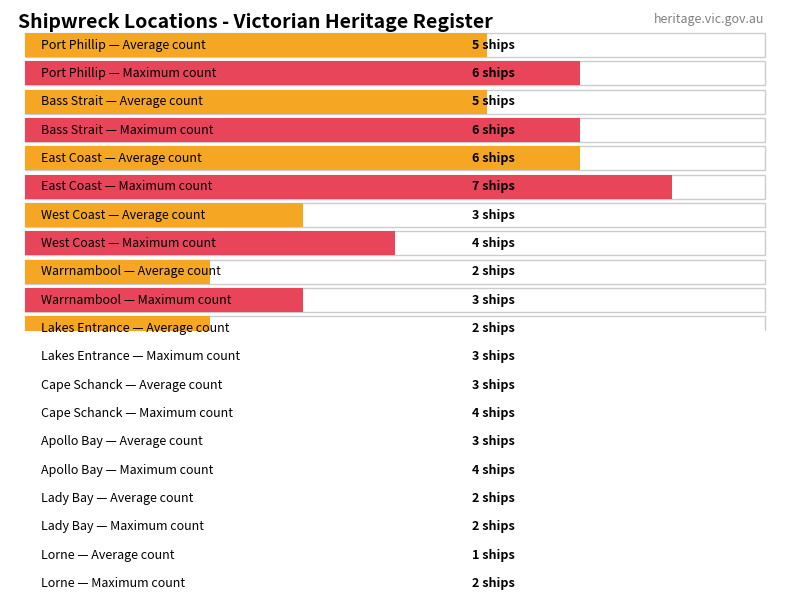

The Average utilization series shows 3 at Apollo Bay. True or false?

False